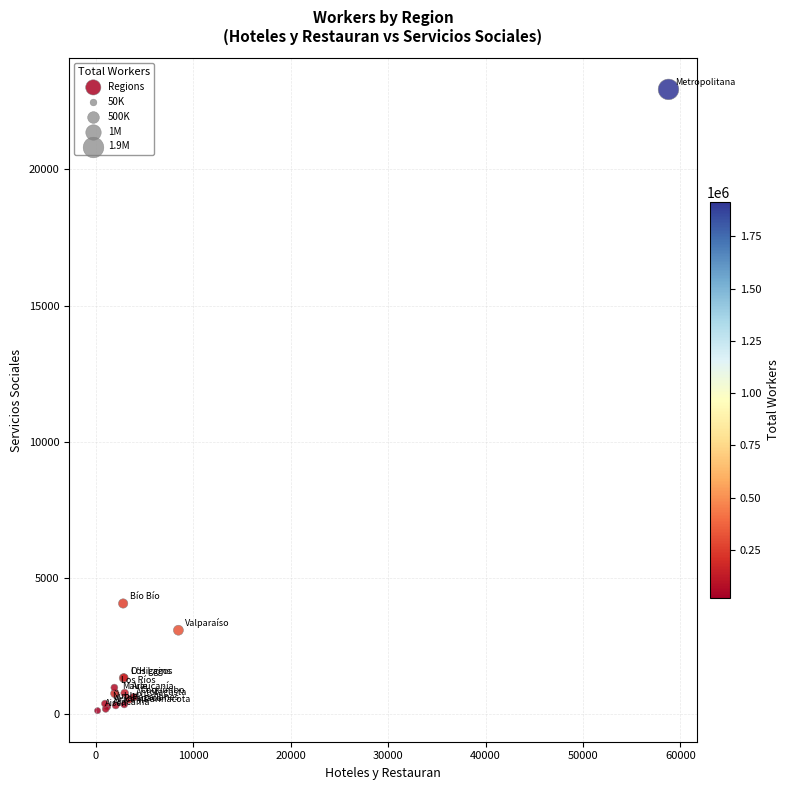

What Y value in the scatter plot is closest to 11534?

4067